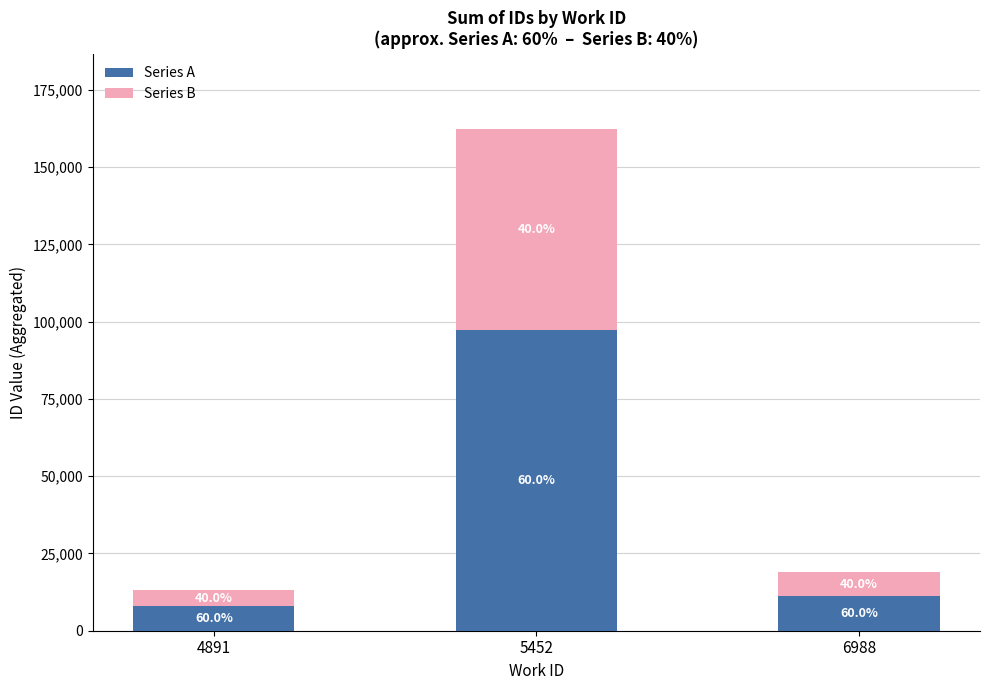

How many bars are there in total?

3